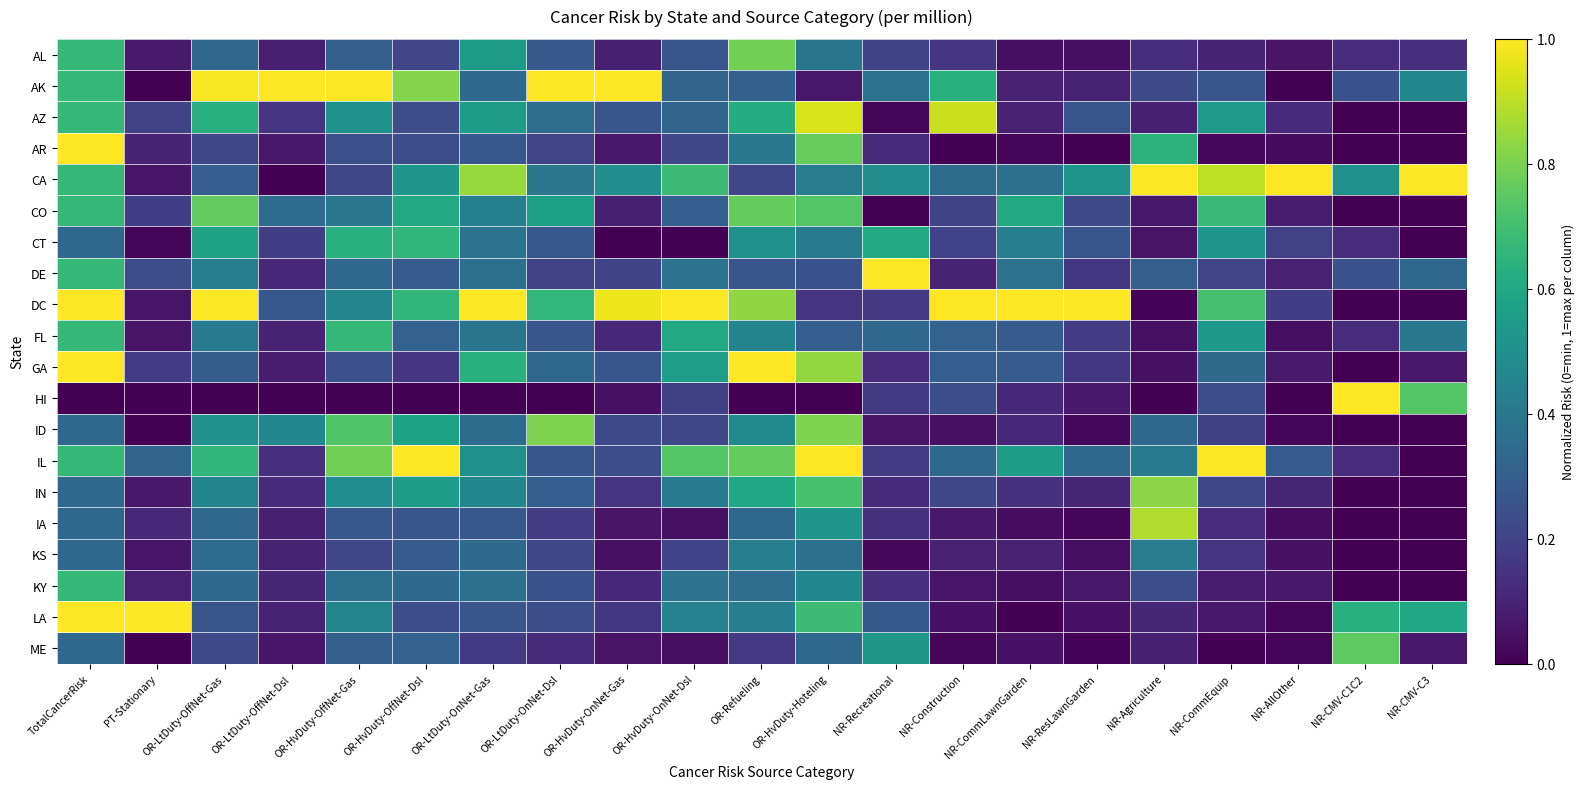

Reading left to right, transcribe all the data shown in this chart.

AL: TotalCancerRisk=0.7	PT-Stationary=0.1	OR-LtDuty-OffNet-Gas=0.3	OR-LtDuty-OffNet-Dsl=0.1	OR-HvDuty-OffNet-Gas=0.3	OR-HvDuty-OffNet-Dsl=0.2	OR-LtDuty-OnNet-Gas=0.5	OR-LtDuty-OnNet-Dsl=0.3	OR-HvDuty-OnNet-Gas=0.1	OR-HvDuty-OnNet-Dsl=0.3	OR-Refueling=0.8	OR-HvDuty-Hoteling=0.4	NR-Recreational=0.2	NR-Construction=0.2	NR-CommLawnGarden=0.0	NR-ResLawnGarden=0.0	NR-Agriculture=0.1	NR-CommEquip=0.1	NR-AllOther=0.1	NR-CMV-C1C2=0.1	NR-CMV-C3=0.1
AK: TotalCancerRisk=0.7	PT-Stationary=0.0	OR-LtDuty-OffNet-Gas=1.0	OR-LtDuty-OffNet-Dsl=1.0	OR-HvDuty-OffNet-Gas=1.0	OR-HvDuty-OffNet-Dsl=0.8	OR-LtDuty-OnNet-Gas=0.3	OR-LtDuty-OnNet-Dsl=1.0	OR-HvDuty-OnNet-Gas=1.0	OR-HvDuty-OnNet-Dsl=0.3	OR-Refueling=0.3	OR-HvDuty-Hoteling=0.1	NR-Recreational=0.4	NR-Construction=0.6	NR-CommLawnGarden=0.1	NR-ResLawnGarden=0.1	NR-Agriculture=0.2	NR-CommEquip=0.3	NR-AllOther=0.0	NR-CMV-C1C2=0.2	NR-CMV-C3=0.5
AZ: TotalCancerRisk=0.7	PT-Stationary=0.2	OR-LtDuty-OffNet-Gas=0.6	OR-LtDuty-OffNet-Dsl=0.2	OR-HvDuty-OffNet-Gas=0.5	OR-HvDuty-OffNet-Dsl=0.2	OR-LtDuty-OnNet-Gas=0.6	OR-LtDuty-OnNet-Dsl=0.4	OR-HvDuty-OnNet-Gas=0.3	OR-HvDuty-OnNet-Dsl=0.3	OR-Refueling=0.6	OR-HvDuty-Hoteling=0.9	NR-Recreational=0.0	NR-Construction=0.9	NR-CommLawnGarden=0.1	NR-ResLawnGarden=0.3	NR-Agriculture=0.1	NR-CommEquip=0.5	NR-AllOther=0.1	NR-CMV-C1C2=0.0	NR-CMV-C3=0.0
AR: TotalCancerRisk=1.0	PT-Stationary=0.1	OR-LtDuty-OffNet-Gas=0.2	OR-LtDuty-OffNet-Dsl=0.1	OR-HvDuty-OffNet-Gas=0.2	OR-HvDuty-OffNet-Dsl=0.2	OR-LtDuty-OnNet-Gas=0.3	OR-LtDuty-OnNet-Dsl=0.2	OR-HvDuty-OnNet-Gas=0.1	OR-HvDuty-OnNet-Dsl=0.2	OR-Refueling=0.4	OR-HvDuty-Hoteling=0.8	NR-Recreational=0.1	NR-Construction=0.0	NR-CommLawnGarden=0.0	NR-ResLawnGarden=0.0	NR-Agriculture=0.6	NR-CommEquip=0.0	NR-AllOther=0.0	NR-CMV-C1C2=0.0	NR-CMV-C3=0.0
CA: TotalCancerRisk=0.7	PT-Stationary=0.1	OR-LtDuty-OffNet-Gas=0.3	OR-LtDuty-OffNet-Dsl=0.0	OR-HvDuty-OffNet-Gas=0.2	OR-HvDuty-OffNet-Dsl=0.5	OR-LtDuty-OnNet-Gas=0.8	OR-LtDuty-OnNet-Dsl=0.4	OR-HvDuty-OnNet-Gas=0.5	OR-HvDuty-OnNet-Dsl=0.7	OR-Refueling=0.2	OR-HvDuty-Hoteling=0.4	NR-Recreational=0.5	NR-Construction=0.4	NR-CommLawnGarden=0.4	NR-ResLawnGarden=0.5	NR-Agriculture=1.0	NR-CommEquip=0.9	NR-AllOther=1.0	NR-CMV-C1C2=0.5	NR-CMV-C3=1.0
CO: TotalCancerRisk=0.7	PT-Stationary=0.2	OR-LtDuty-OffNet-Gas=0.8	OR-LtDuty-OffNet-Dsl=0.4	OR-HvDuty-OffNet-Gas=0.4	OR-HvDuty-OffNet-Dsl=0.6	OR-LtDuty-OnNet-Gas=0.4	OR-LtDuty-OnNet-Dsl=0.6	OR-HvDuty-OnNet-Gas=0.1	OR-HvDuty-OnNet-Dsl=0.3	OR-Refueling=0.8	OR-HvDuty-Hoteling=0.7	NR-Recreational=0.0	NR-Construction=0.2	NR-CommLawnGarden=0.6	NR-ResLawnGarden=0.2	NR-Agriculture=0.1	NR-CommEquip=0.7	NR-AllOther=0.1	NR-CMV-C1C2=0.0	NR-CMV-C3=0.0
CT: TotalCancerRisk=0.3	PT-Stationary=0.0	OR-LtDuty-OffNet-Gas=0.6	OR-LtDuty-OffNet-Dsl=0.2	OR-HvDuty-OffNet-Gas=0.6	OR-HvDuty-OffNet-Dsl=0.7	OR-LtDuty-OnNet-Gas=0.4	OR-LtDuty-OnNet-Dsl=0.3	OR-HvDuty-OnNet-Gas=0.0	OR-HvDuty-OnNet-Dsl=0.0	OR-Refueling=0.5	OR-HvDuty-Hoteling=0.4	NR-Recreational=0.6	NR-Construction=0.2	NR-CommLawnGarden=0.4	NR-ResLawnGarden=0.3	NR-Agriculture=0.1	NR-CommEquip=0.5	NR-AllOther=0.2	NR-CMV-C1C2=0.1	NR-CMV-C3=0.0
DE: TotalCancerRisk=0.7	PT-Stationary=0.2	OR-LtDuty-OffNet-Gas=0.4	OR-LtDuty-OffNet-Dsl=0.1	OR-HvDuty-OffNet-Gas=0.3	OR-HvDuty-OffNet-Dsl=0.3	OR-LtDuty-OnNet-Gas=0.4	OR-LtDuty-OnNet-Dsl=0.2	OR-HvDuty-OnNet-Gas=0.2	OR-HvDuty-OnNet-Dsl=0.4	OR-Refueling=0.3	OR-HvDuty-Hoteling=0.2	NR-Recreational=1.0	NR-Construction=0.1	NR-CommLawnGarden=0.4	NR-ResLawnGarden=0.2	NR-Agriculture=0.3	NR-CommEquip=0.2	NR-AllOther=0.1	NR-CMV-C1C2=0.2	NR-CMV-C3=0.3
DC: TotalCancerRisk=1.0	PT-Stationary=0.1	OR-LtDuty-OffNet-Gas=1.0	OR-LtDuty-OffNet-Dsl=0.3	OR-HvDuty-OffNet-Gas=0.5	OR-HvDuty-OffNet-Dsl=0.7	OR-LtDuty-OnNet-Gas=1.0	OR-LtDuty-OnNet-Dsl=0.7	OR-HvDuty-OnNet-Gas=1.0	OR-HvDuty-OnNet-Dsl=1.0	OR-Refueling=0.8	OR-HvDuty-Hoteling=0.2	NR-Recreational=0.2	NR-Construction=1.0	NR-CommLawnGarden=1.0	NR-ResLawnGarden=1.0	NR-Agriculture=0.0	NR-CommEquip=0.7	NR-AllOther=0.2	NR-CMV-C1C2=0.0	NR-CMV-C3=0.0
FL: TotalCancerRisk=0.7	PT-Stationary=0.1	OR-LtDuty-OffNet-Gas=0.4	OR-LtDuty-OffNet-Dsl=0.1	OR-HvDuty-OffNet-Gas=0.7	OR-HvDuty-OffNet-Dsl=0.3	OR-LtDuty-OnNet-Gas=0.4	OR-LtDuty-OnNet-Dsl=0.3	OR-HvDuty-OnNet-Gas=0.1	OR-HvDuty-OnNet-Dsl=0.6	OR-Refueling=0.5	OR-HvDuty-Hoteling=0.3	NR-Recreational=0.3	NR-Construction=0.3	NR-CommLawnGarden=0.3	NR-ResLawnGarden=0.2	NR-Agriculture=0.0	NR-CommEquip=0.5	NR-AllOther=0.0	NR-CMV-C1C2=0.1	NR-CMV-C3=0.4
GA: TotalCancerRisk=1.0	PT-Stationary=0.2	OR-LtDuty-OffNet-Gas=0.3	OR-LtDuty-OffNet-Dsl=0.1	OR-HvDuty-OffNet-Gas=0.2	OR-HvDuty-OffNet-Dsl=0.2	OR-LtDuty-OnNet-Gas=0.6	OR-LtDuty-OnNet-Dsl=0.3	OR-HvDuty-OnNet-Gas=0.3	OR-HvDuty-OnNet-Dsl=0.6	OR-Refueling=1.0	OR-HvDuty-Hoteling=0.8	NR-Recreational=0.1	NR-Construction=0.3	NR-CommLawnGarden=0.3	NR-ResLawnGarden=0.2	NR-Agriculture=0.0	NR-CommEquip=0.3	NR-AllOther=0.1	NR-CMV-C1C2=0.0	NR-CMV-C3=0.1
HI: TotalCancerRisk=0.0	PT-Stationary=0.0	OR-LtDuty-OffNet-Gas=0.0	OR-LtDuty-OffNet-Dsl=0.0	OR-HvDuty-OffNet-Gas=0.0	OR-HvDuty-OffNet-Dsl=0.0	OR-LtDuty-OnNet-Gas=0.0	OR-LtDuty-OnNet-Dsl=0.0	OR-HvDuty-OnNet-Gas=0.0	OR-HvDuty-OnNet-Dsl=0.2	OR-Refueling=0.0	OR-HvDuty-Hoteling=0.0	NR-Recreational=0.2	NR-Construction=0.2	NR-CommLawnGarden=0.1	NR-ResLawnGarden=0.1	NR-Agriculture=0.0	NR-CommEquip=0.2	NR-AllOther=0.0	NR-CMV-C1C2=1.0	NR-CMV-C3=0.7
ID: TotalCancerRisk=0.3	PT-Stationary=0.0	OR-LtDuty-OffNet-Gas=0.5	OR-LtDuty-OffNet-Dsl=0.5	OR-HvDuty-OffNet-Gas=0.7	OR-HvDuty-OffNet-Dsl=0.6	OR-LtDuty-OnNet-Gas=0.4	OR-LtDuty-OnNet-Dsl=0.8	OR-HvDuty-OnNet-Gas=0.2	OR-HvDuty-OnNet-Dsl=0.2	OR-Refueling=0.5	OR-HvDuty-Hoteling=0.8	NR-Recreational=0.1	NR-Construction=0.0	NR-CommLawnGarden=0.1	NR-ResLawnGarden=0.0	NR-Agriculture=0.3	NR-CommEquip=0.2	NR-AllOther=0.0	NR-CMV-C1C2=0.0	NR-CMV-C3=0.0
IL: TotalCancerRisk=0.7	PT-Stationary=0.3	OR-LtDuty-OffNet-Gas=0.7	OR-LtDuty-OffNet-Dsl=0.1	OR-HvDuty-OffNet-Gas=0.8	OR-HvDuty-OffNet-Dsl=1.0	OR-LtDuty-OnNet-Gas=0.5	OR-LtDuty-OnNet-Dsl=0.3	OR-HvDuty-OnNet-Gas=0.2	OR-HvDuty-OnNet-Dsl=0.7	OR-Refueling=0.8	OR-HvDuty-Hoteling=1.0	NR-Recreational=0.2	NR-Construction=0.3	NR-CommLawnGarden=0.6	NR-ResLawnGarden=0.3	NR-Agriculture=0.4	NR-CommEquip=1.0	NR-AllOther=0.3	NR-CMV-C1C2=0.1	NR-CMV-C3=0.0
IN: TotalCancerRisk=0.3	PT-Stationary=0.1	OR-LtDuty-OffNet-Gas=0.5	OR-LtDuty-OffNet-Dsl=0.1	OR-HvDuty-OffNet-Gas=0.5	OR-HvDuty-OffNet-Dsl=0.6	OR-LtDuty-OnNet-Gas=0.5	OR-LtDuty-OnNet-Dsl=0.3	OR-HvDuty-OnNet-Gas=0.2	OR-HvDuty-OnNet-Dsl=0.4	OR-Refueling=0.6	OR-HvDuty-Hoteling=0.7	NR-Recreational=0.1	NR-Construction=0.2	NR-CommLawnGarden=0.1	NR-ResLawnGarden=0.1	NR-Agriculture=0.8	NR-CommEquip=0.2	NR-AllOther=0.1	NR-CMV-C1C2=0.0	NR-CMV-C3=0.0
IA: TotalCancerRisk=0.3	PT-Stationary=0.1	OR-LtDuty-OffNet-Gas=0.3	OR-LtDuty-OffNet-Dsl=0.1	OR-HvDuty-OffNet-Gas=0.3	OR-HvDuty-OffNet-Dsl=0.3	OR-LtDuty-OnNet-Gas=0.3	OR-LtDuty-OnNet-Dsl=0.2	OR-HvDuty-OnNet-Gas=0.1	OR-HvDuty-OnNet-Dsl=0.0	OR-Refueling=0.3	OR-HvDuty-Hoteling=0.5	NR-Recreational=0.1	NR-Construction=0.1	NR-CommLawnGarden=0.0	NR-ResLawnGarden=0.0	NR-Agriculture=0.9	NR-CommEquip=0.1	NR-AllOther=0.0	NR-CMV-C1C2=0.0	NR-CMV-C3=0.0
KS: TotalCancerRisk=0.3	PT-Stationary=0.1	OR-LtDuty-OffNet-Gas=0.3	OR-LtDuty-OffNet-Dsl=0.1	OR-HvDuty-OffNet-Gas=0.2	OR-HvDuty-OffNet-Dsl=0.3	OR-LtDuty-OnNet-Gas=0.3	OR-LtDuty-OnNet-Dsl=0.2	OR-HvDuty-OnNet-Gas=0.0	OR-HvDuty-OnNet-Dsl=0.2	OR-Refueling=0.4	OR-HvDuty-Hoteling=0.4	NR-Recreational=0.0	NR-Construction=0.1	NR-CommLawnGarden=0.1	NR-ResLawnGarden=0.0	NR-Agriculture=0.4	NR-CommEquip=0.2	NR-AllOther=0.0	NR-CMV-C1C2=0.0	NR-CMV-C3=0.0
KY: TotalCancerRisk=0.7	PT-Stationary=0.1	OR-LtDuty-OffNet-Gas=0.3	OR-LtDuty-OffNet-Dsl=0.1	OR-HvDuty-OffNet-Gas=0.4	OR-HvDuty-OffNet-Dsl=0.3	OR-LtDuty-OnNet-Gas=0.4	OR-LtDuty-OnNet-Dsl=0.3	OR-HvDuty-OnNet-Gas=0.1	OR-HvDuty-OnNet-Dsl=0.4	OR-Refueling=0.4	OR-HvDuty-Hoteling=0.5	NR-Recreational=0.1	NR-Construction=0.1	NR-CommLawnGarden=0.0	NR-ResLawnGarden=0.1	NR-Agriculture=0.2	NR-CommEquip=0.1	NR-AllOther=0.1	NR-CMV-C1C2=0.0	NR-CMV-C3=0.0
LA: TotalCancerRisk=1.0	PT-Stationary=1.0	OR-LtDuty-OffNet-Gas=0.3	OR-LtDuty-OffNet-Dsl=0.1	OR-HvDuty-OffNet-Gas=0.5	OR-HvDuty-OffNet-Dsl=0.2	OR-LtDuty-OnNet-Gas=0.3	OR-LtDuty-OnNet-Dsl=0.2	OR-HvDuty-OnNet-Gas=0.2	OR-HvDuty-OnNet-Dsl=0.4	OR-Refueling=0.4	OR-HvDuty-Hoteling=0.7	NR-Recreational=0.3	NR-Construction=0.0	NR-CommLawnGarden=0.0	NR-ResLawnGarden=0.0	NR-Agriculture=0.1	NR-CommEquip=0.1	NR-AllOther=0.0	NR-CMV-C1C2=0.6	NR-CMV-C3=0.6
ME: TotalCancerRisk=0.3	PT-Stationary=0.0	OR-LtDuty-OffNet-Gas=0.2	OR-LtDuty-OffNet-Dsl=0.1	OR-HvDuty-OffNet-Gas=0.3	OR-HvDuty-OffNet-Dsl=0.3	OR-LtDuty-OnNet-Gas=0.2	OR-LtDuty-OnNet-Dsl=0.1	OR-HvDuty-OnNet-Gas=0.1	OR-HvDuty-OnNet-Dsl=0.0	OR-Refueling=0.2	OR-HvDuty-Hoteling=0.3	NR-Recreational=0.5	NR-Construction=0.0	NR-CommLawnGarden=0.0	NR-ResLawnGarden=0.0	NR-Agriculture=0.1	NR-CommEquip=0.0	NR-AllOther=0.0	NR-CMV-C1C2=0.8	NR-CMV-C3=0.1